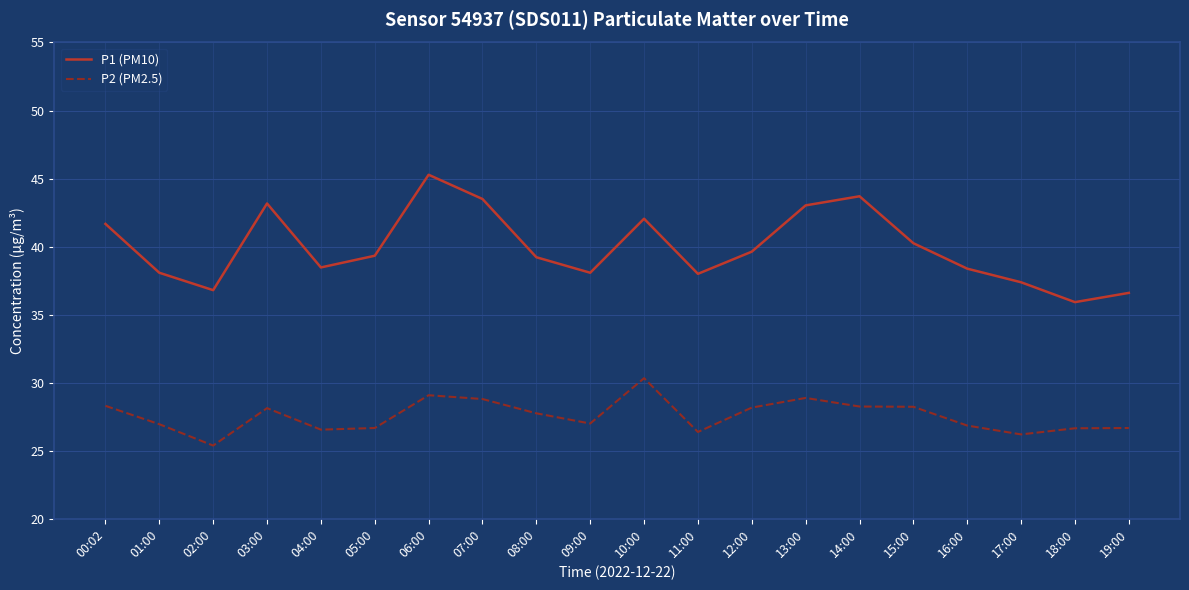

Is it true that P1 (PM10) equals 63.7 at 19:00?

False